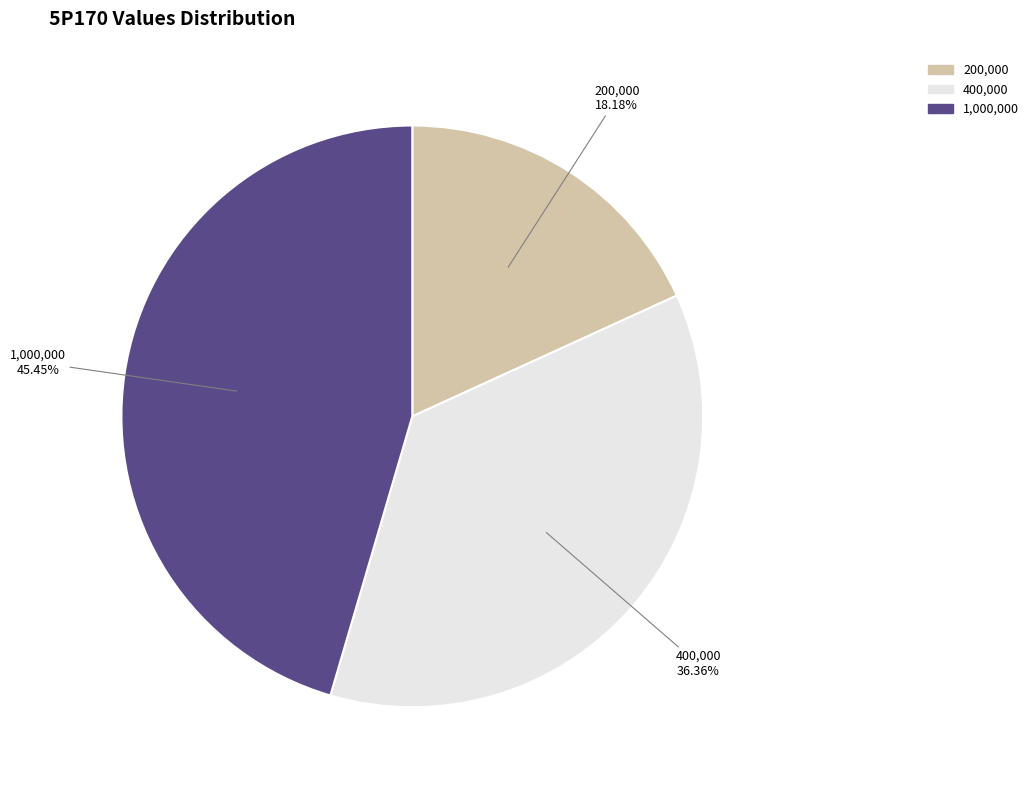

How many segments does this pie chart have?

3